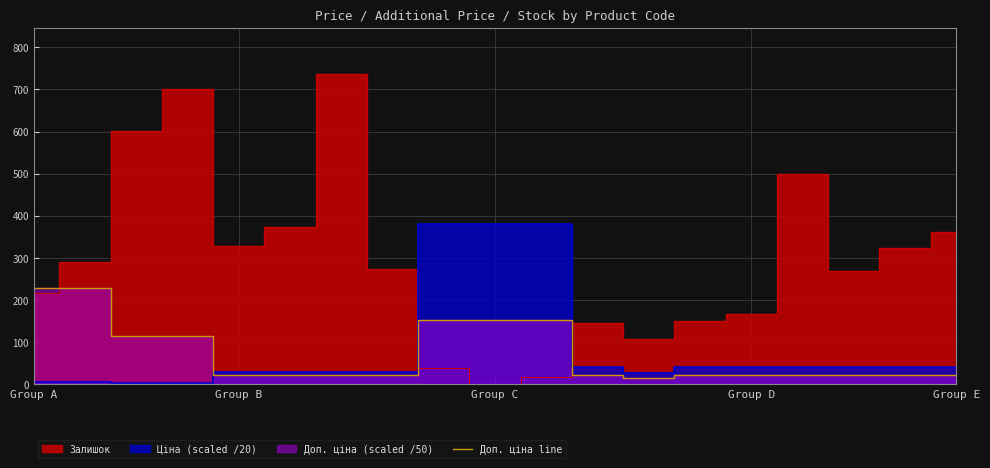

What is the maximum value for Доп. ціна line?

228.2